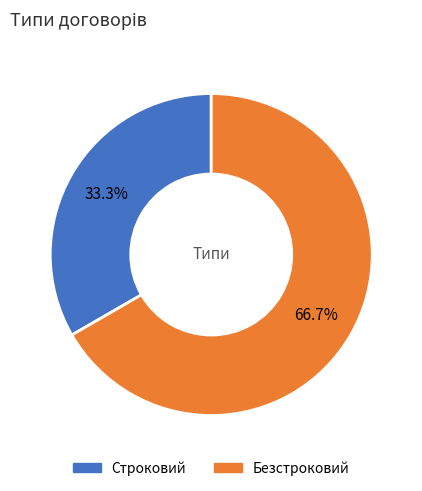

To the nearest percent, what portion does Безстроковий represent?

67%